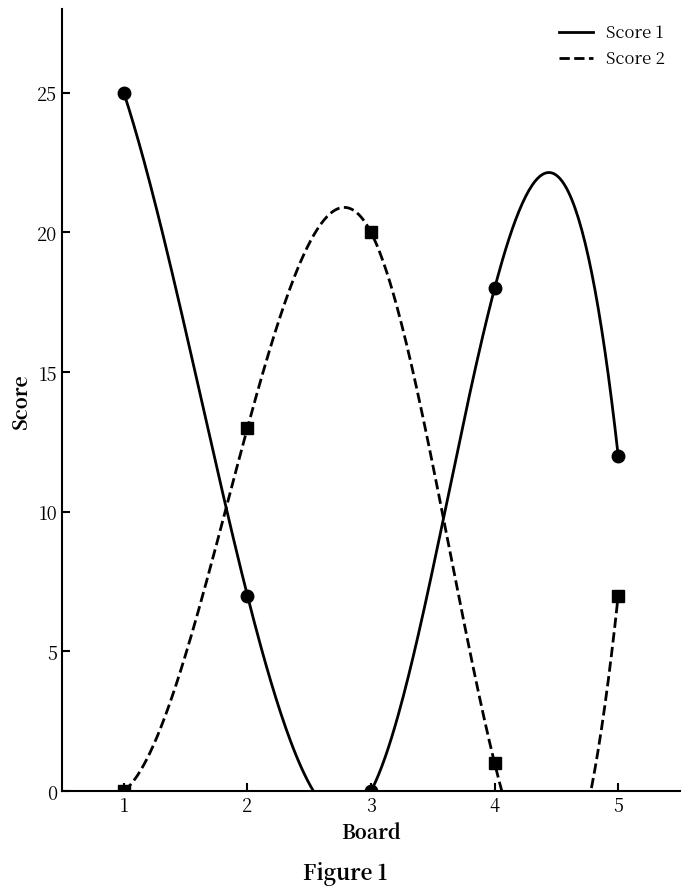

True or false: Score 2 has more than 1 interior local peaks.

False